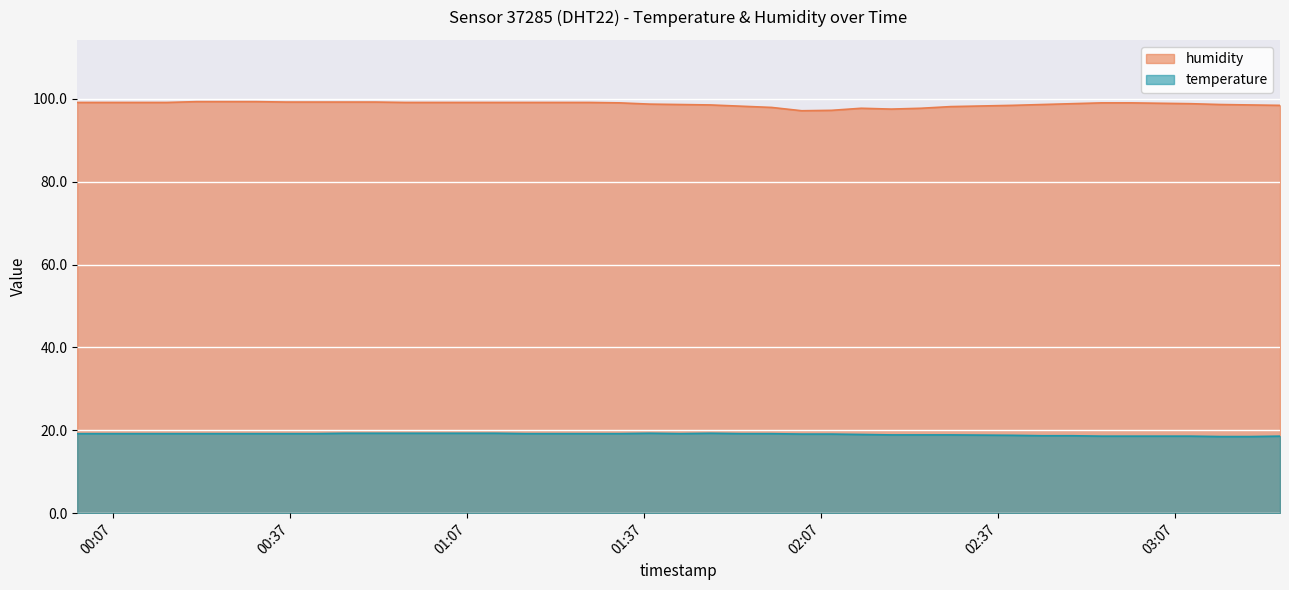

Where does the temperature series first go above 19?

2023-09-19T00:00:56